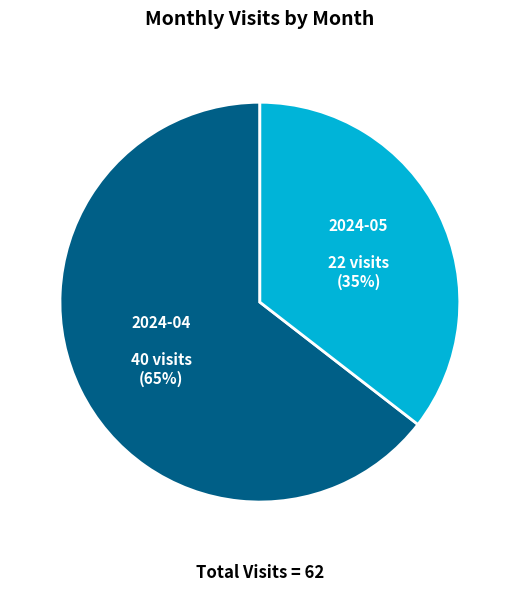

Rank the categories by value from highest to lowest.

2024-04, 2024-05